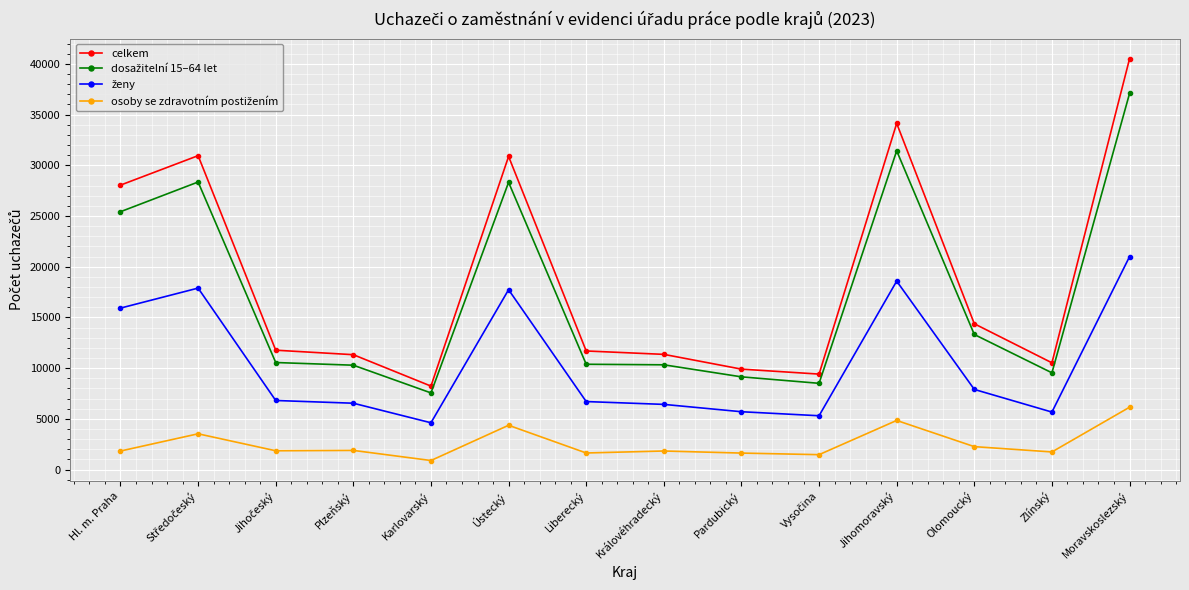

How many distinct data groups are displayed?

4